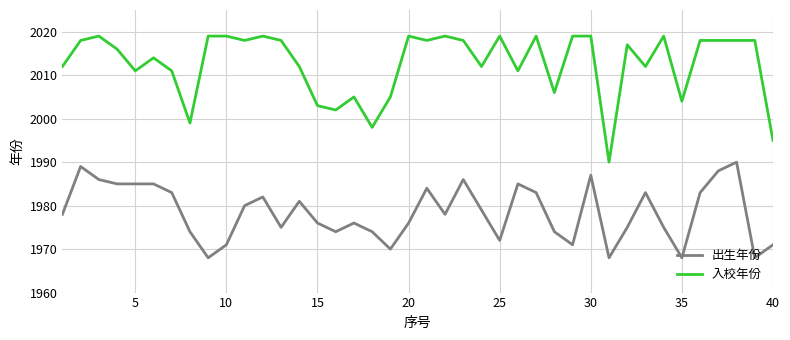

What is the difference between the second highest and second lowest values in the 入校年份 series?

24